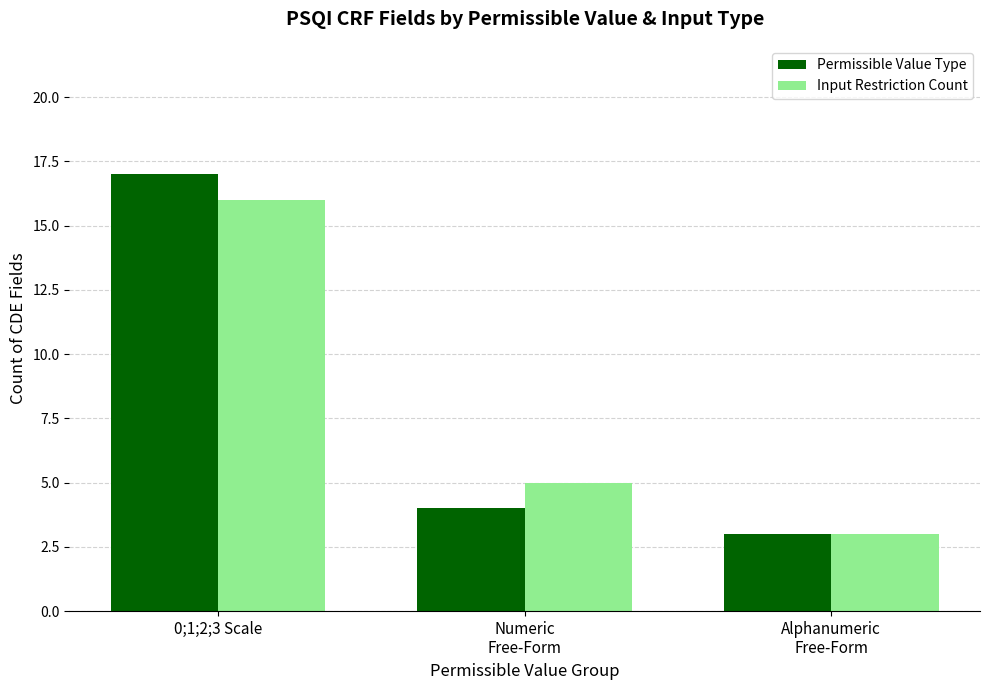

Reading left to right, list all the values displayed in this chart.

Permissible Value Type: 0;1;2;3 Scale=17	Numeric
Free-Form=4	Alphanumeric
Free-Form=3
Input Restriction Count: 0;1;2;3 Scale=16	Numeric
Free-Form=5	Alphanumeric
Free-Form=3